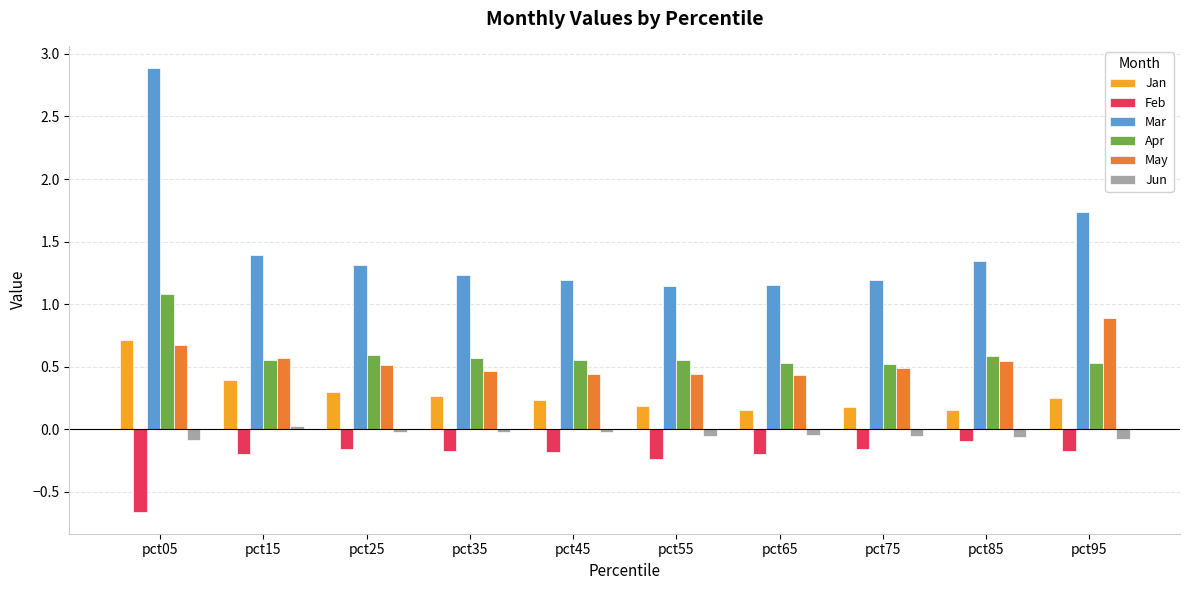

Which series has the largest range (max minus min)?

Mar